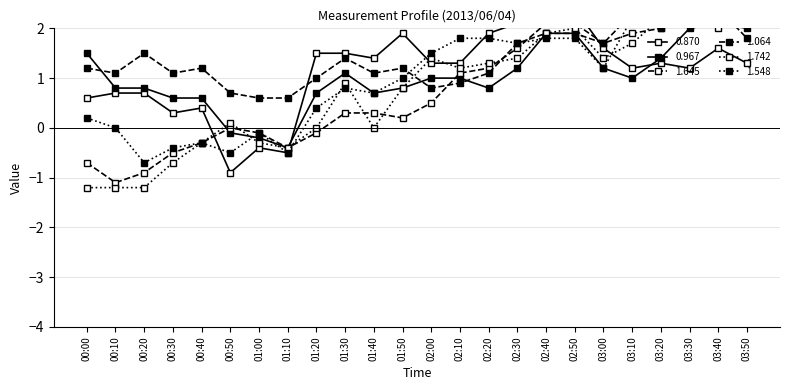

Is the value of 1.645 at 02:10 greater than the value of 1.742 at 03:20?

No